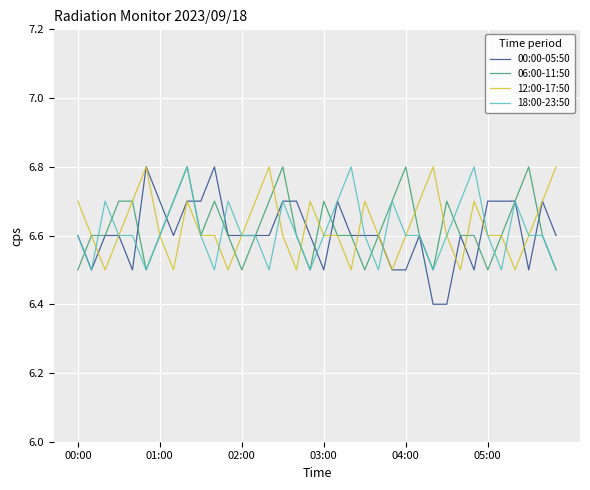

Which series has the largest range (max minus min)?

00:00-05:50